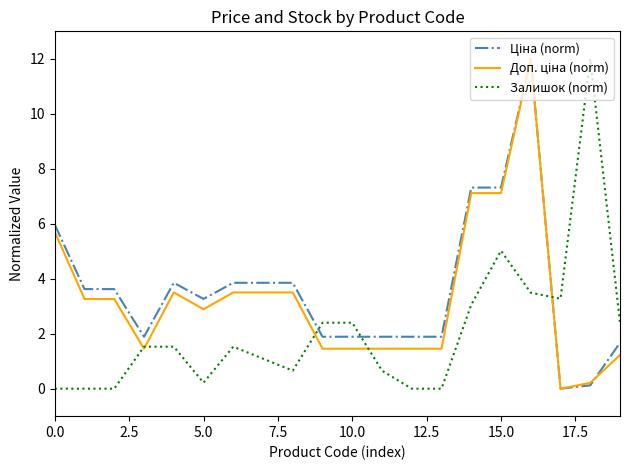

What is the greatest value displayed?

12.0